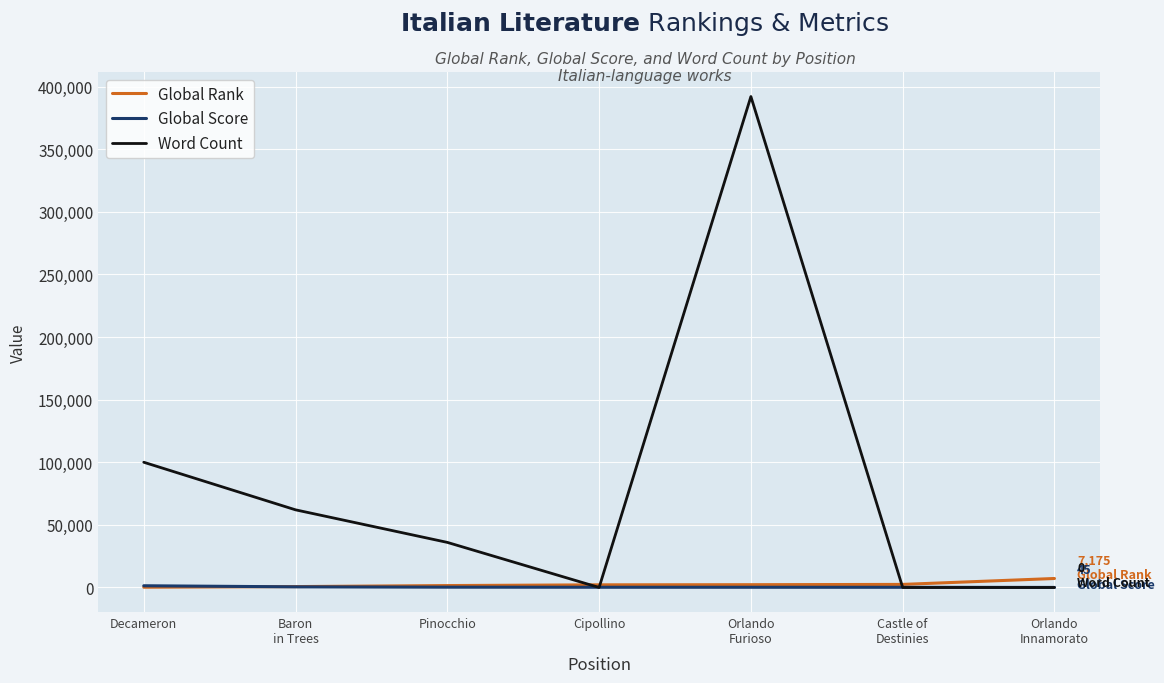

True or false: Global Rank and Word Count intersect in this chart.

True